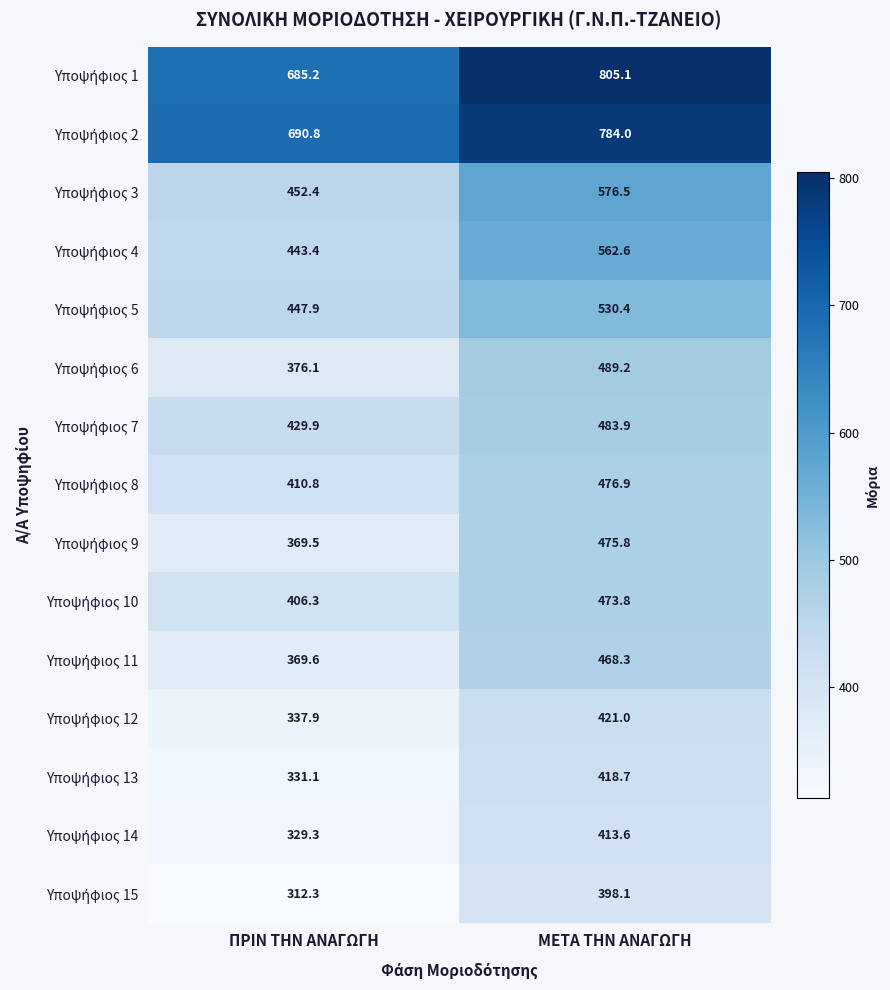

What is the spread (max minus min) of values at ΠΡΙΝ ΤΗΝ ΑΝΑΓΩΓΗ?

378.5